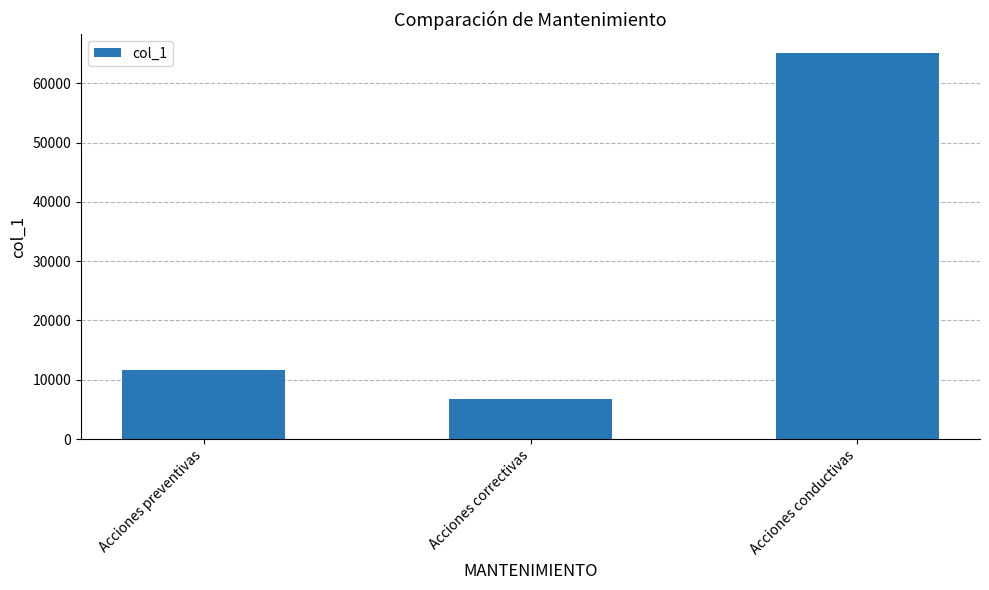

What is the label of the 3rd bar from the left?

Acciones conductivas